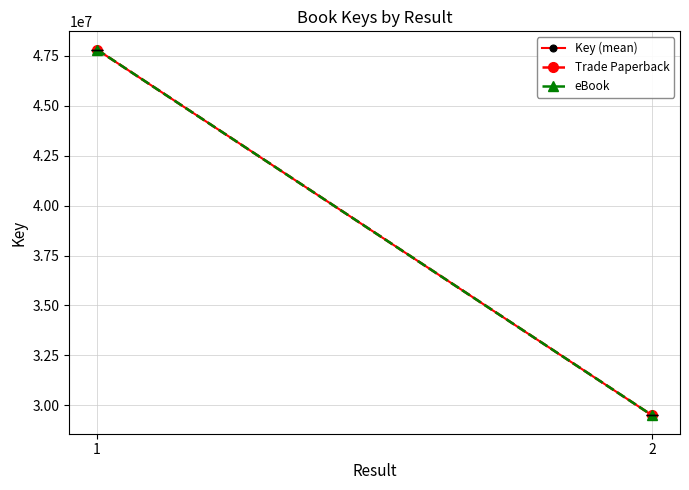

How many lines are shown in the chart?

3